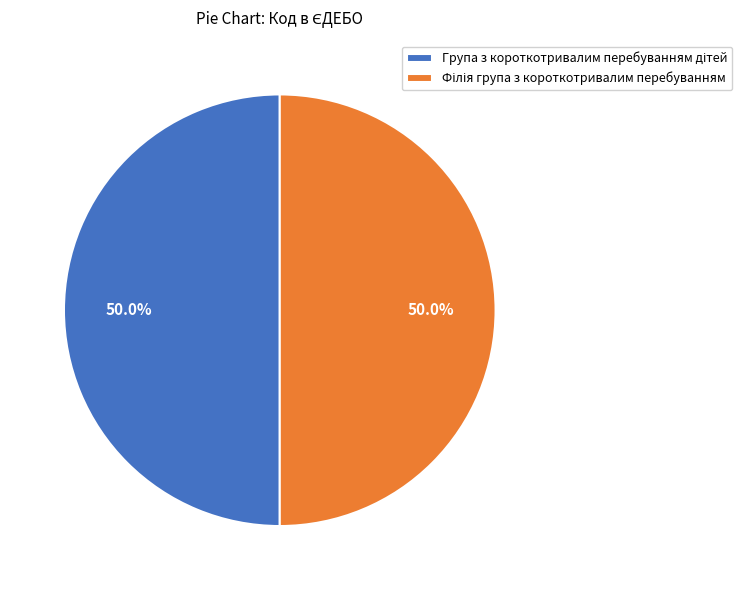

Count the number of slices in the pie.

2